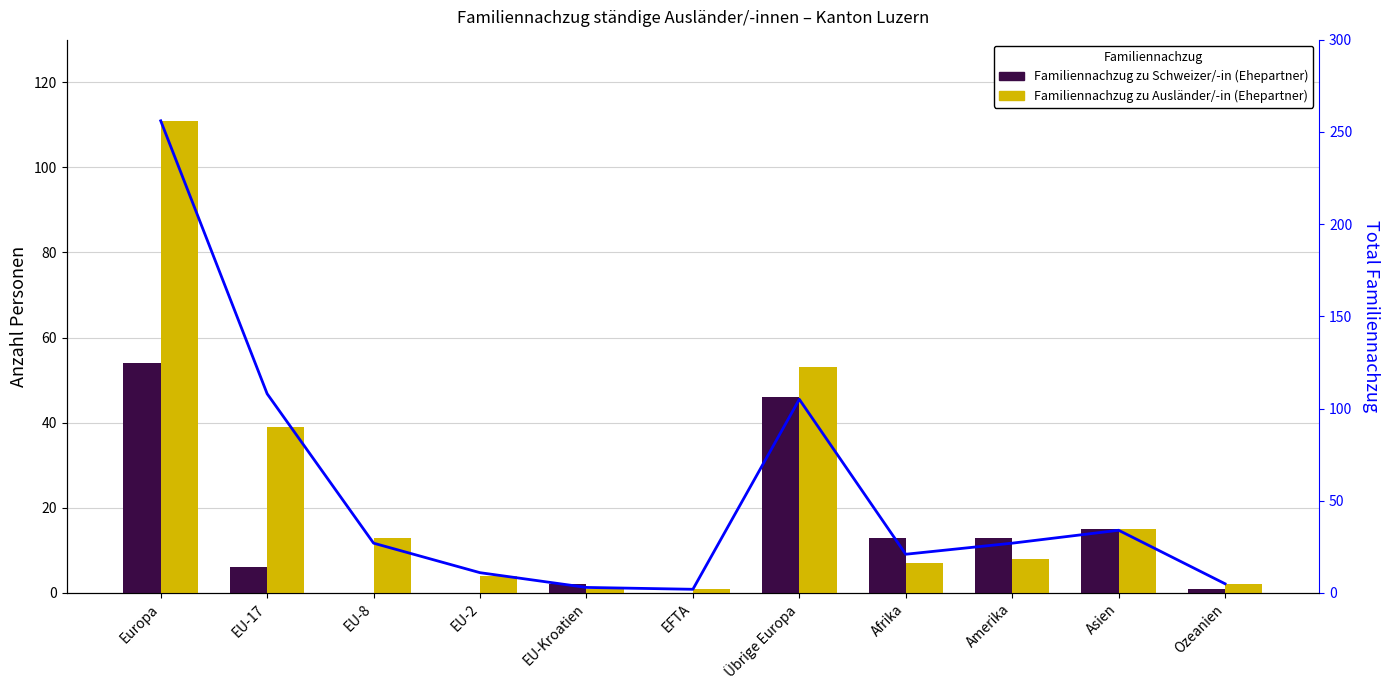

At how many categories does at least one series exceed 17?

7